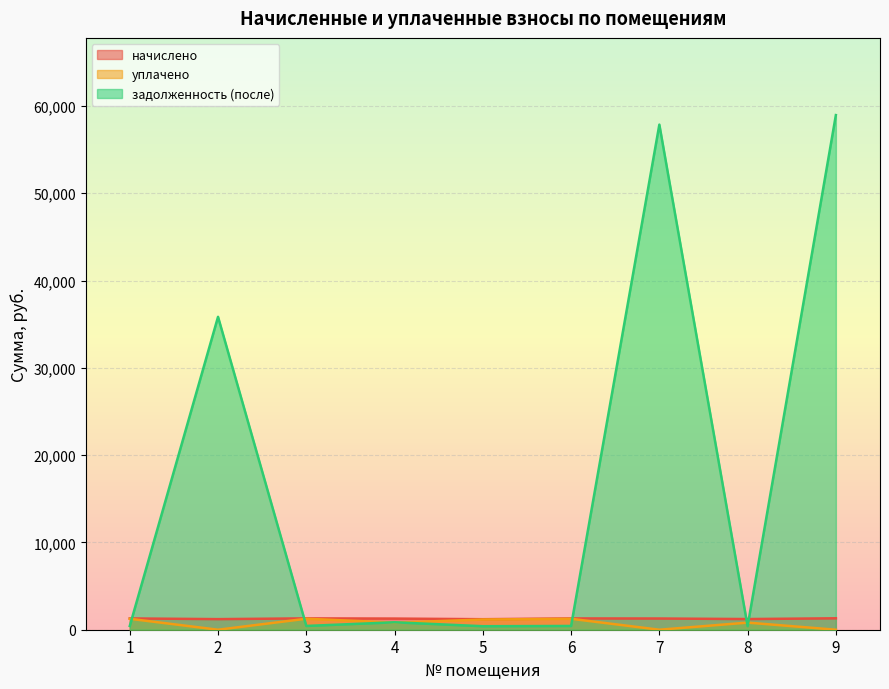

How many data points in уплачено are above 814?

5